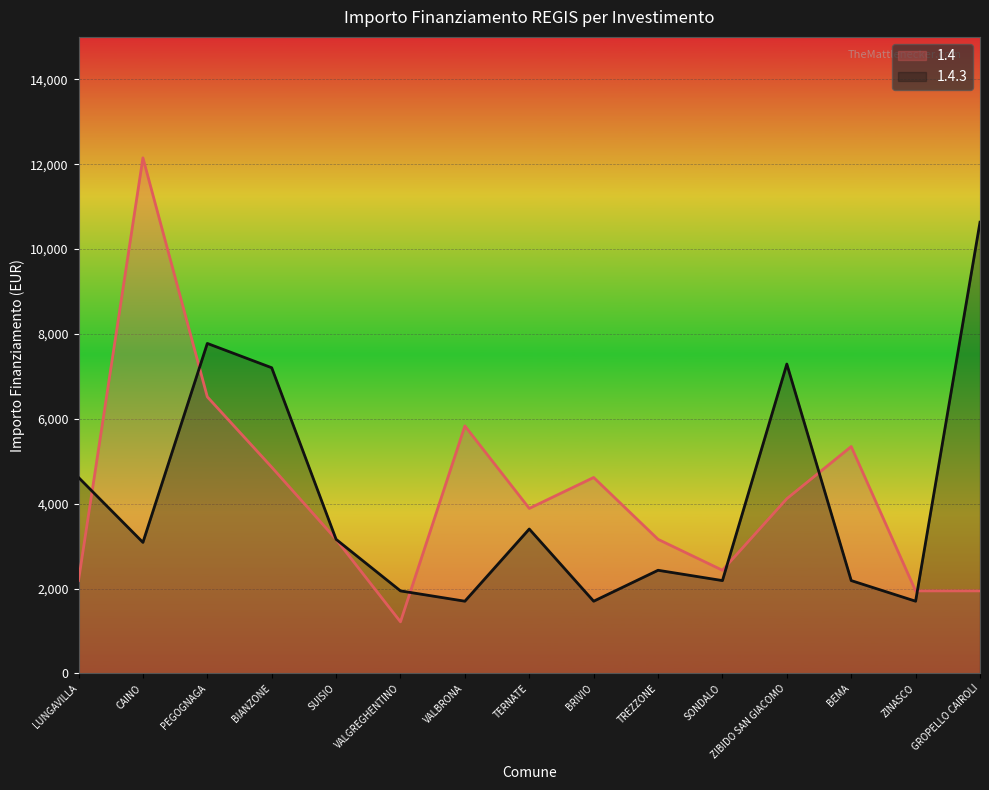

What is the sum of the 1.4.3 values at BEMA and BRIVIO?

3888